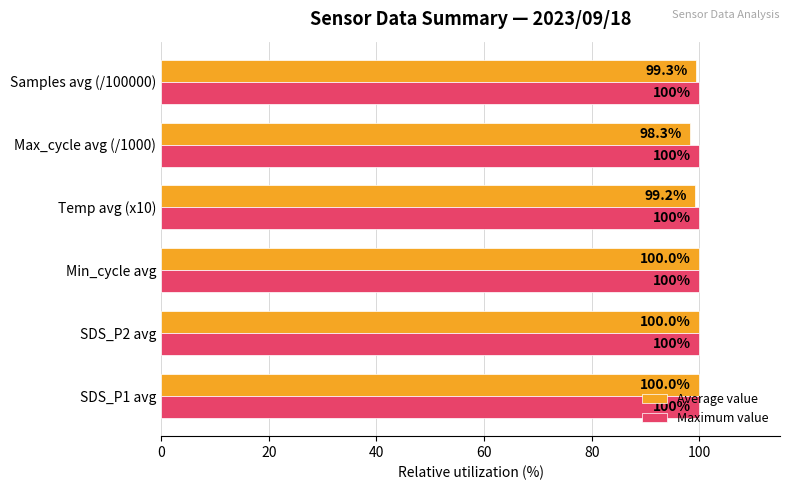

Which series has the largest total across all categories?

Maximum value